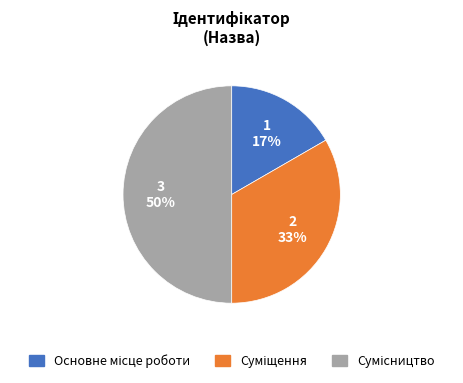

How many slices are in this pie chart?

3